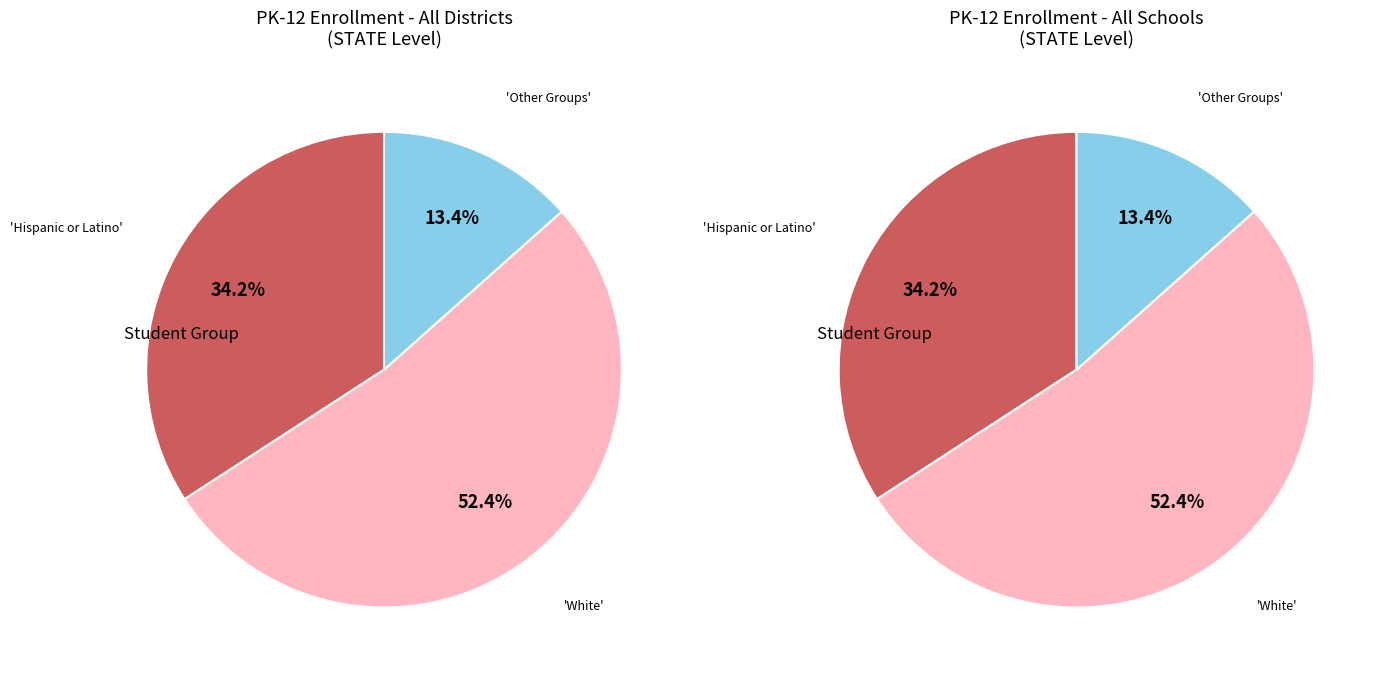

True or false: Asian accounts for 1% of the total.

False